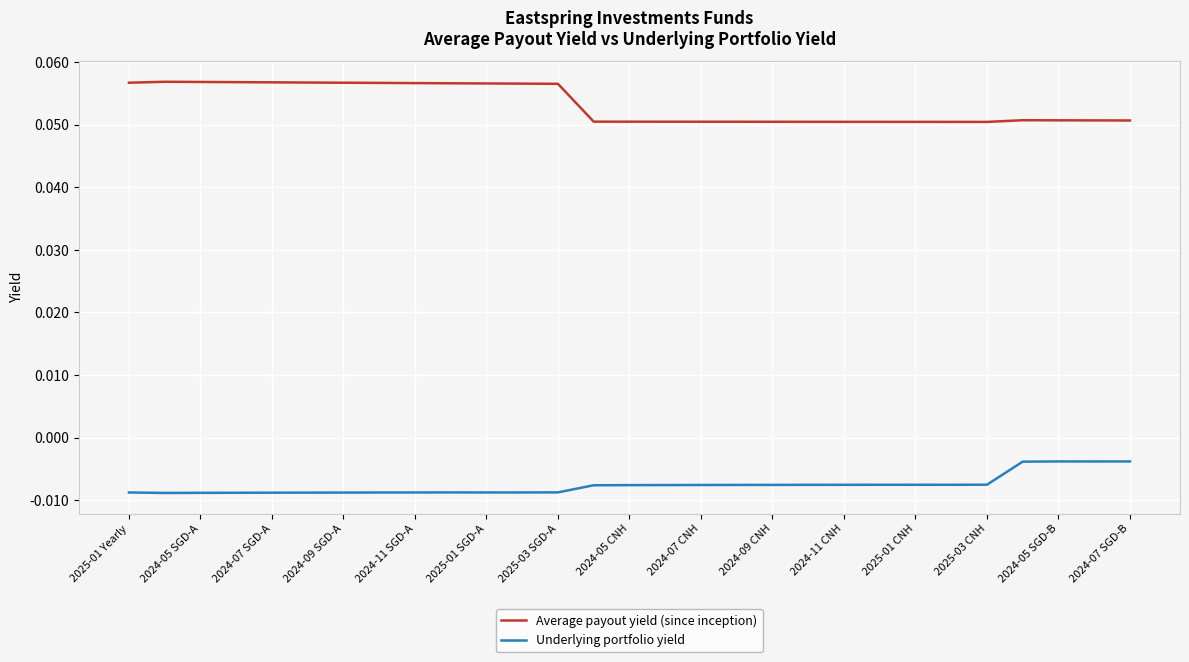

Rank the series by their average value, from lowest to highest.

Underlying portfolio yield, Average payout yield (since inception)